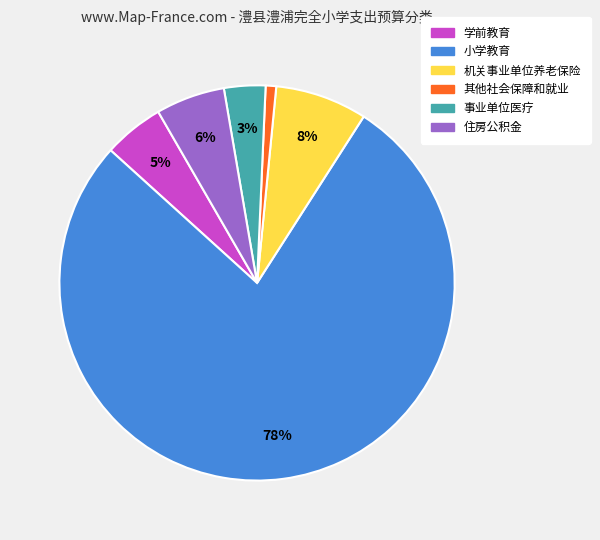

Is there a majority slice in this chart?

Yes